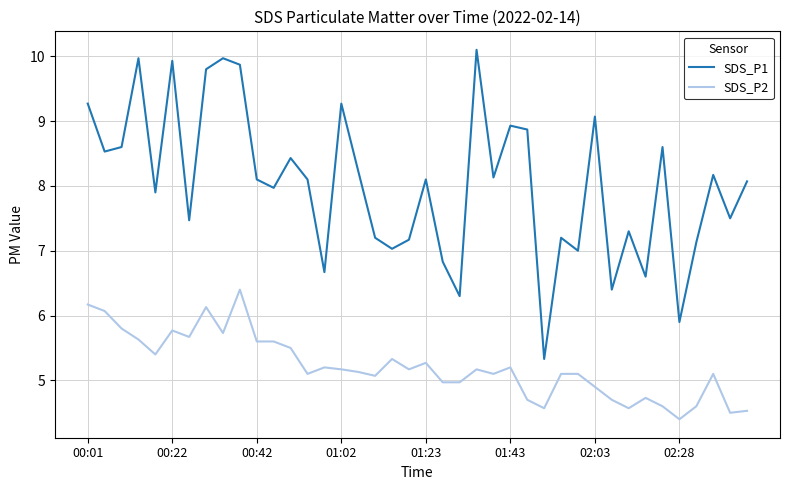

What are all the series names shown in the legend?

SDS_P1, SDS_P2